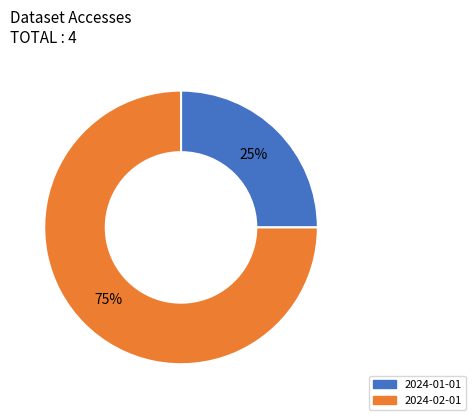

Which slice is the largest?

2024-02-01